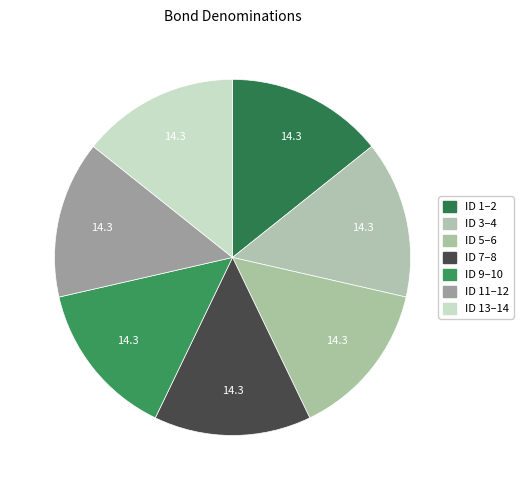

How many segments does this pie chart have?

7